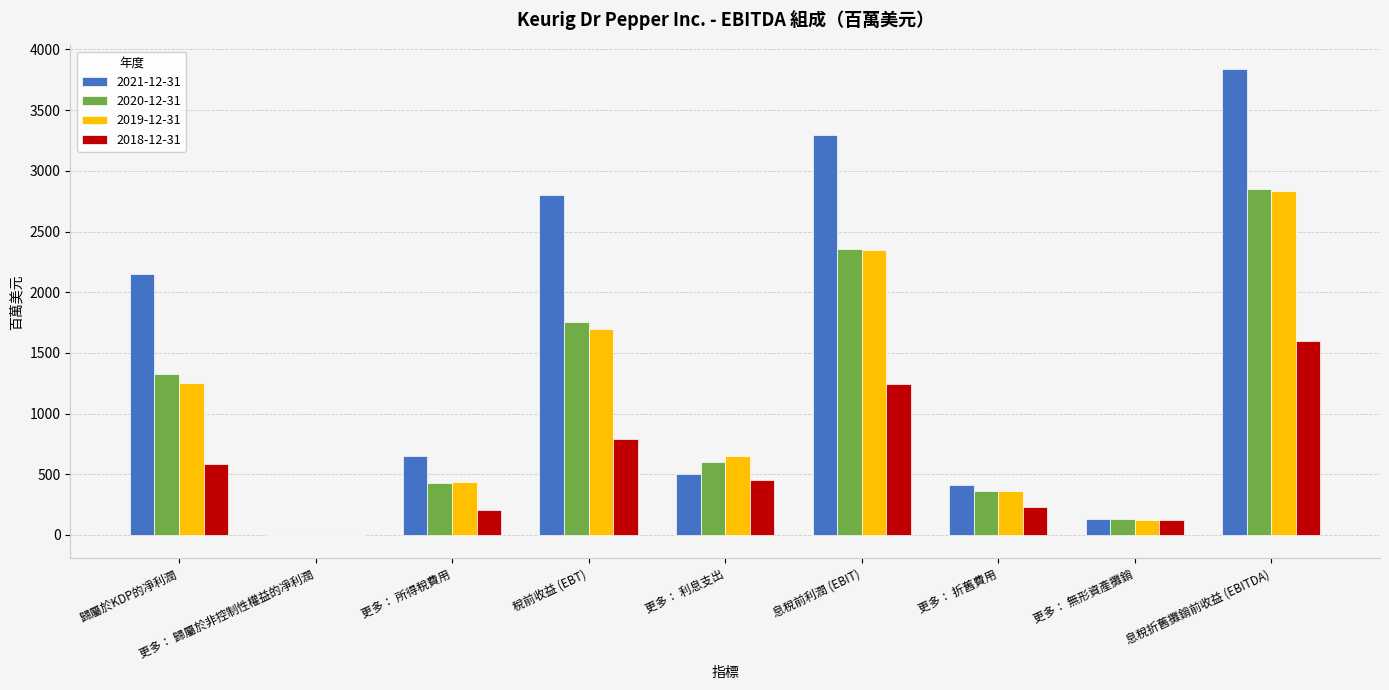

Which series changed the most between 更多： 歸屬於非控制性權益的凈利潤 and 更多： 利息支出?

2019-12-31